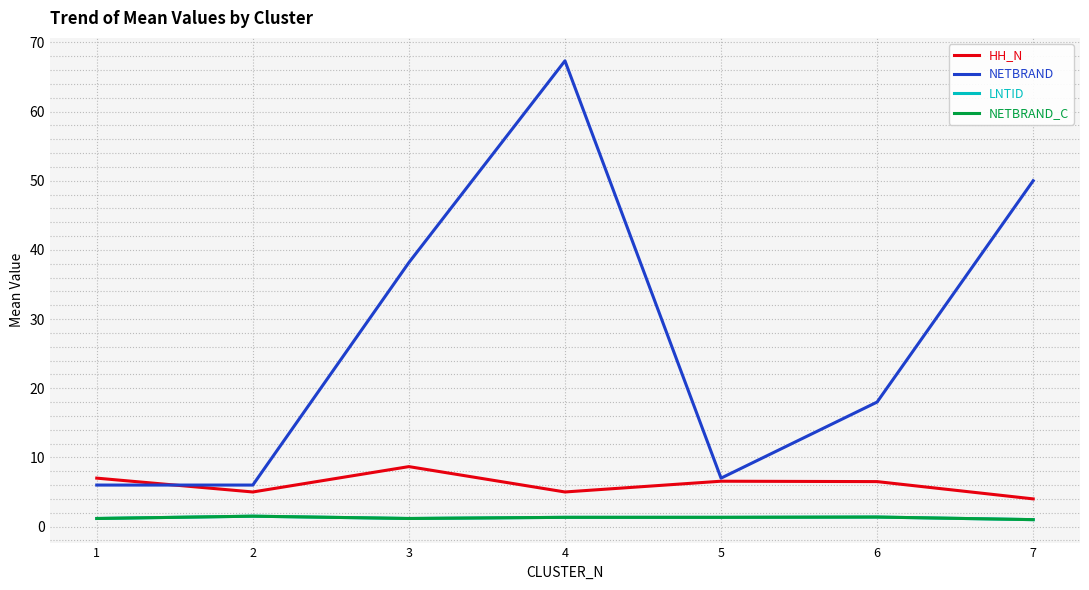

Is this an area chart (filled region under the line)?

No